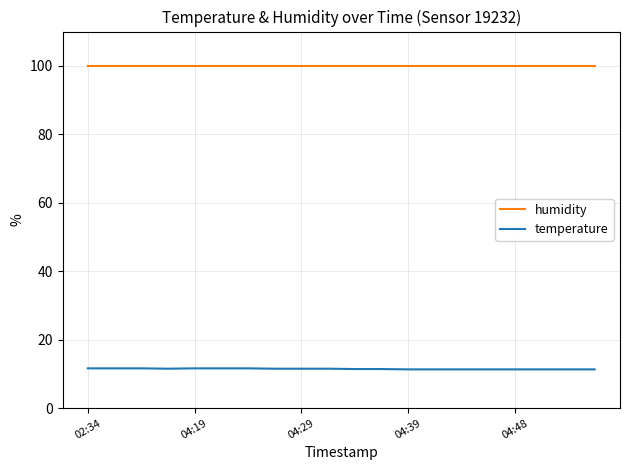

Count the number of categories in the chart.

20